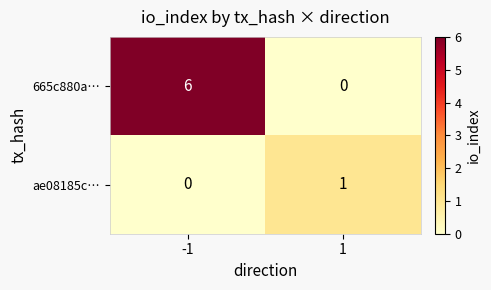

What is the greatest value displayed?

6